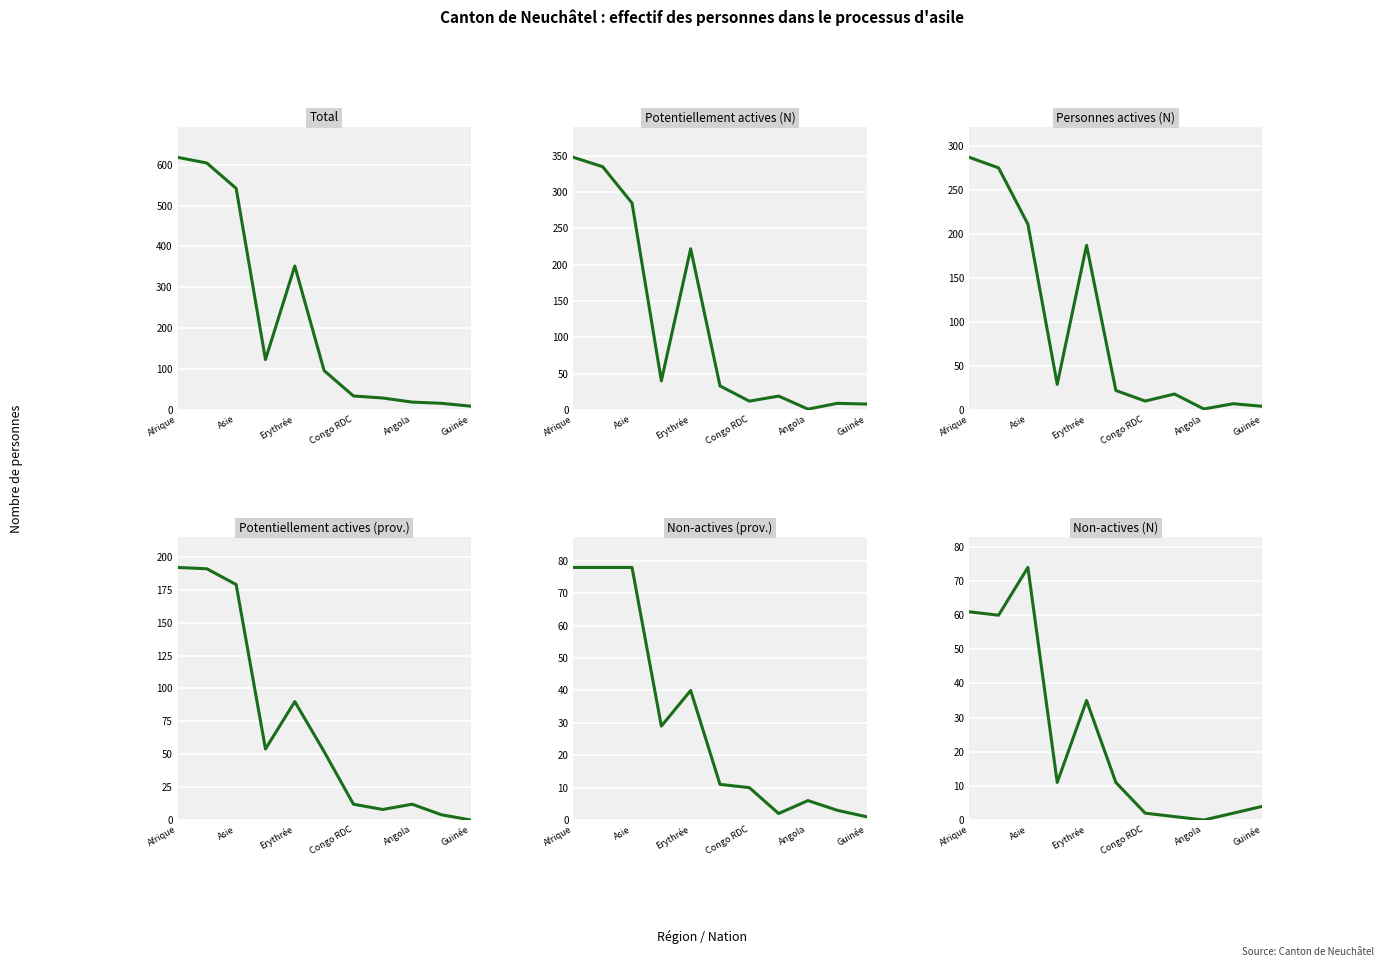

Which has a higher value, Angola or Congo RDC?

Congo RDC